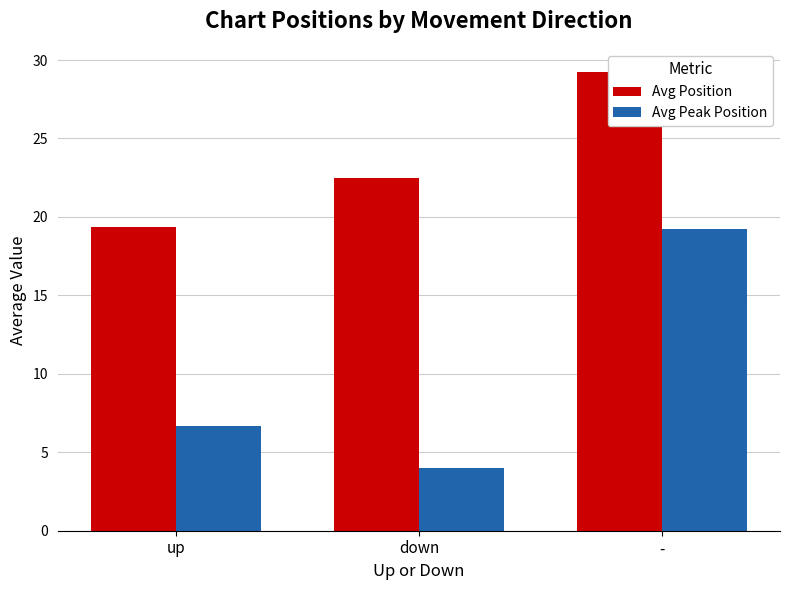

The Avg Peak Position series shows 2.9 at up. True or false?

False